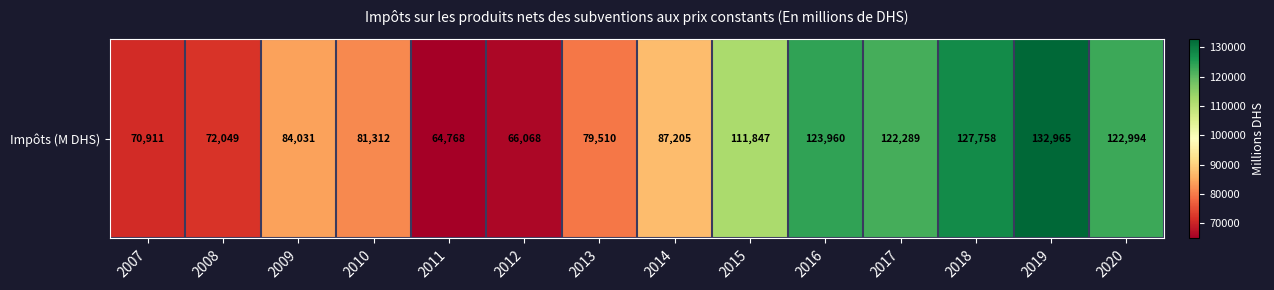

List the labels in order of value, largest first.

2019, 2018, 2016, 2020, 2017, 2015, 2014, 2009, 2010, 2013, 2008, 2007, 2012, 2011